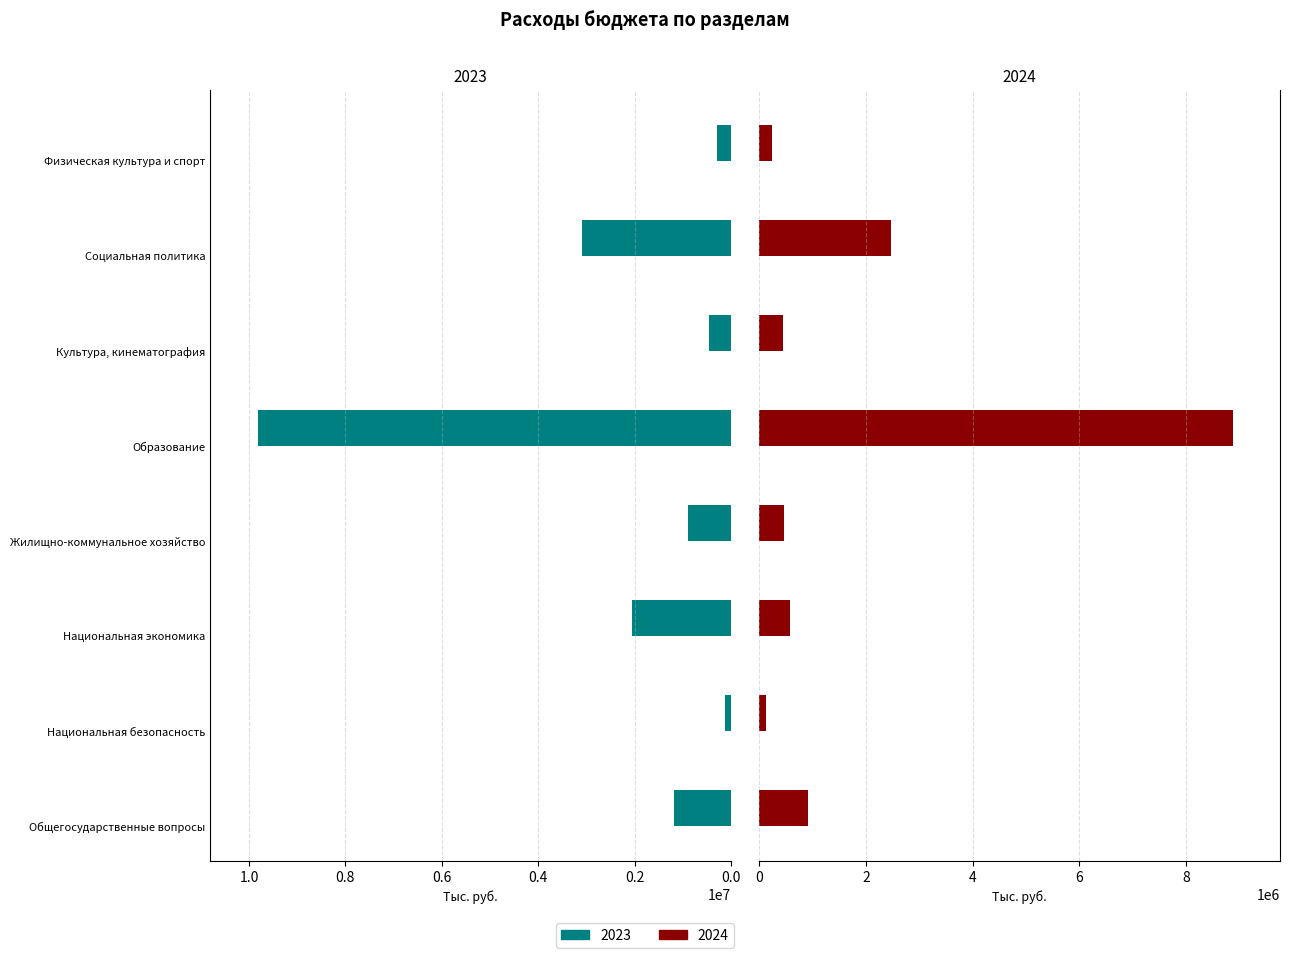

Which label corresponds to the smallest value in the chart?

Национальная безопасность